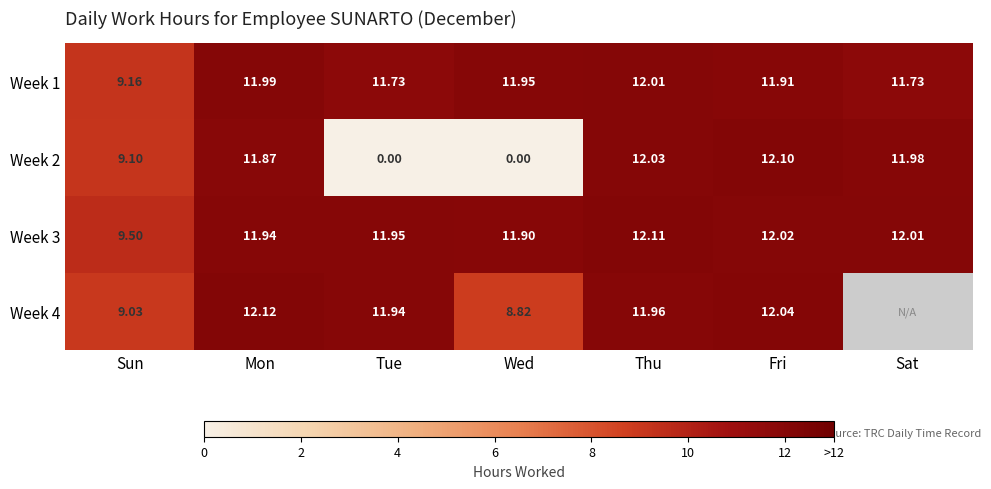

What is the spread (max minus min) of values at Fri?

0.2